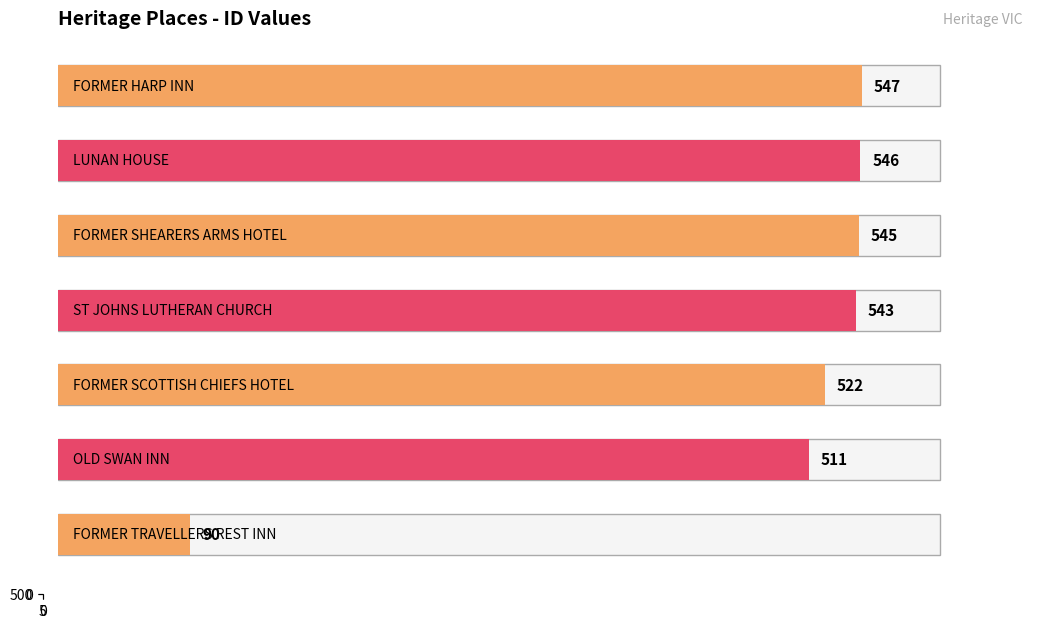

Are the bars grouped side by side (vs. stacked)?

Yes